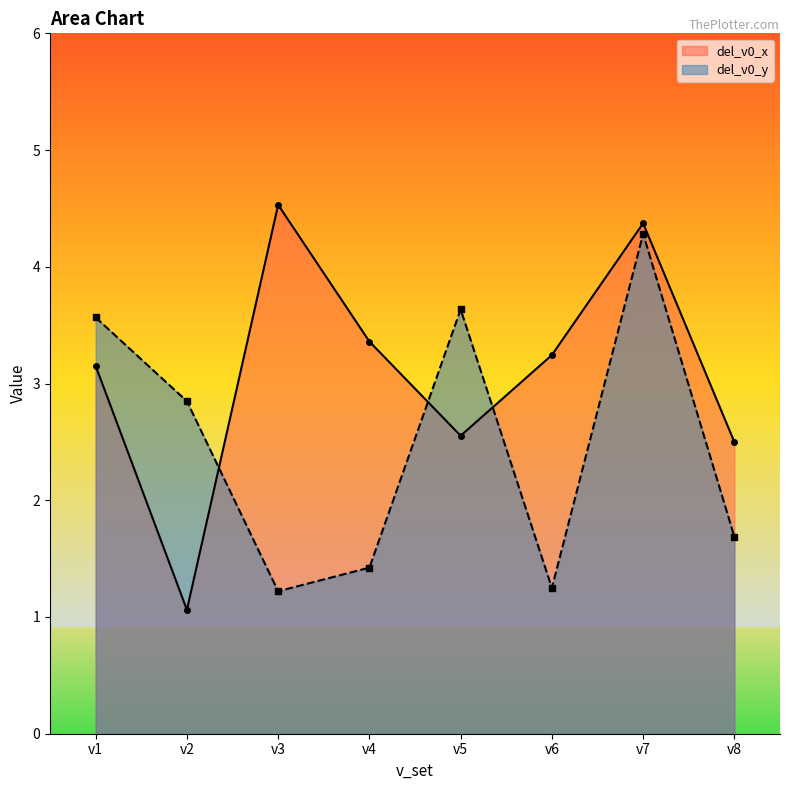

Does the chart display data point markers on the line(s)?

Yes